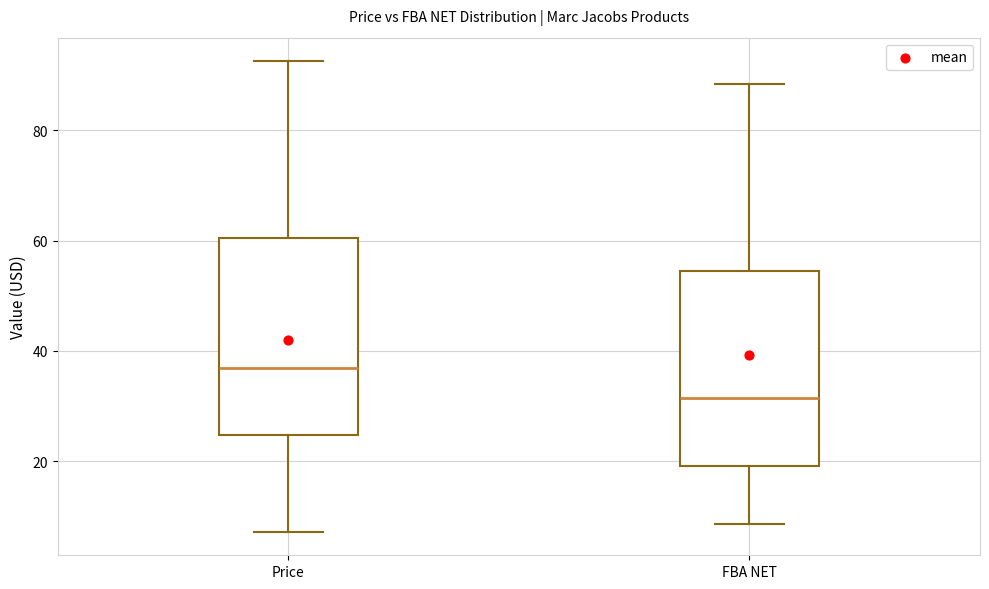

Reading left to right, transcribe this box plot: for each box, give where its median line is, the range the box spans, and where its two whiskers end, as read against the y-axis. The values are not printed on the chart, so give them approximately, as read against the axis.

Price: median 36, box 24 to 60, whiskers 8 to 92
FBA NET: median 32, box 20 to 54, whiskers 8 to 88